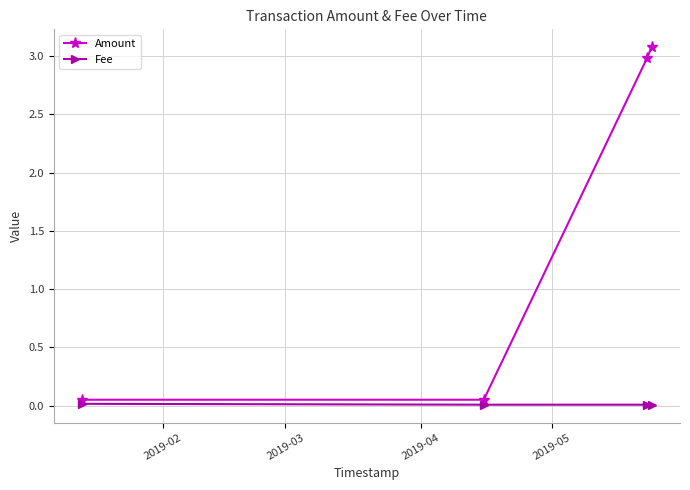

Which series has the largest total across all categories?

Amount